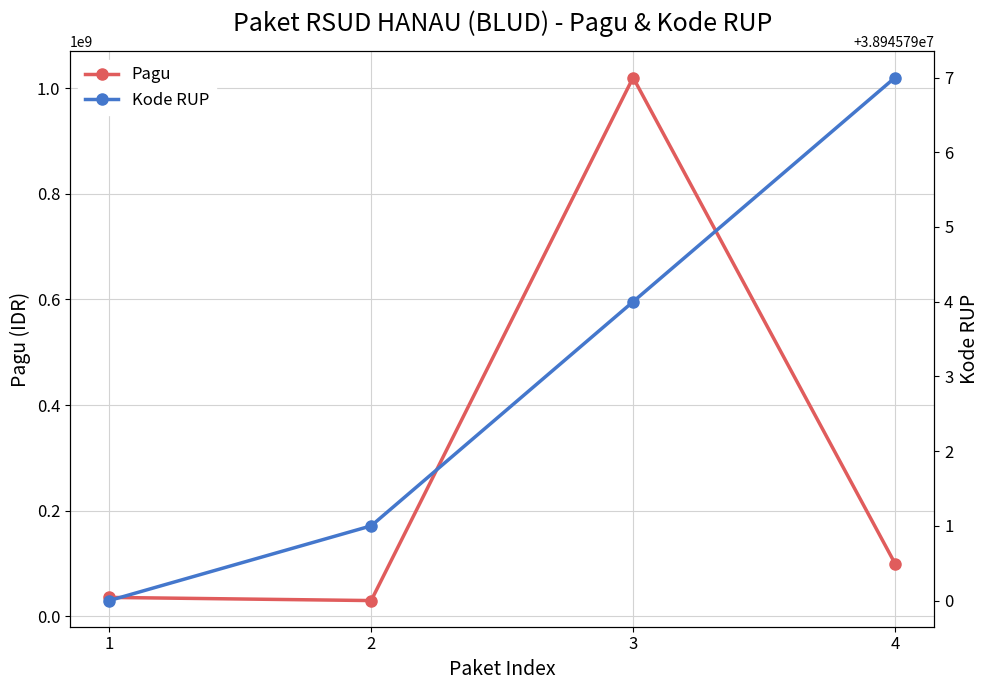

What is the spread (max minus min) of values at 1?

2945790